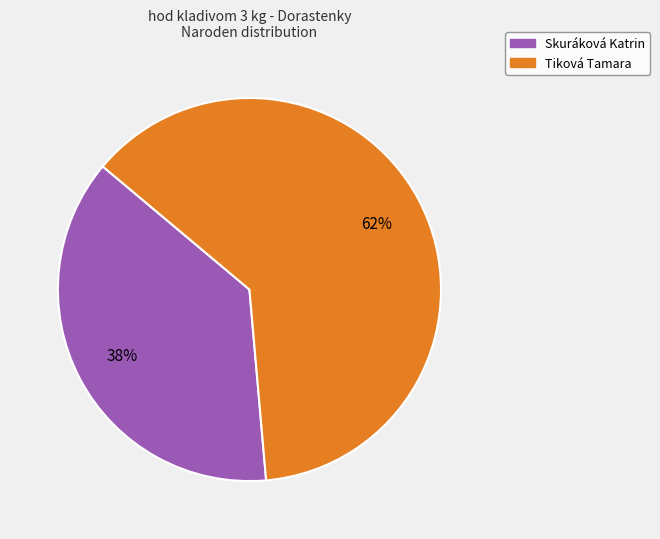

Is Skuráková Katrin the majority of the pie?

No